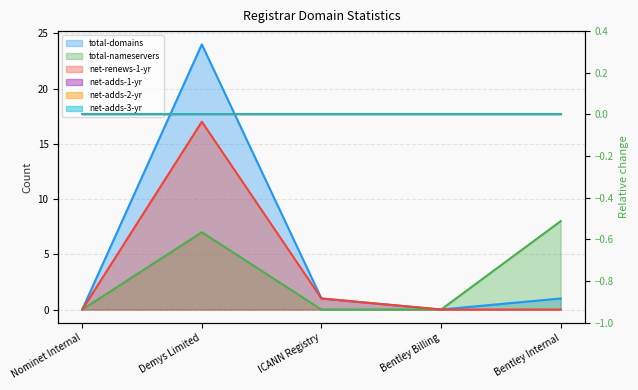

At which label does total-domains (line) first exceed 1?

Demys Limited